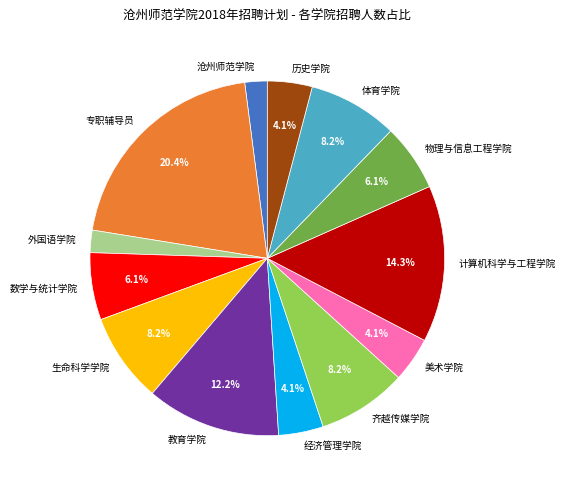

How many slices are in this pie chart?

13